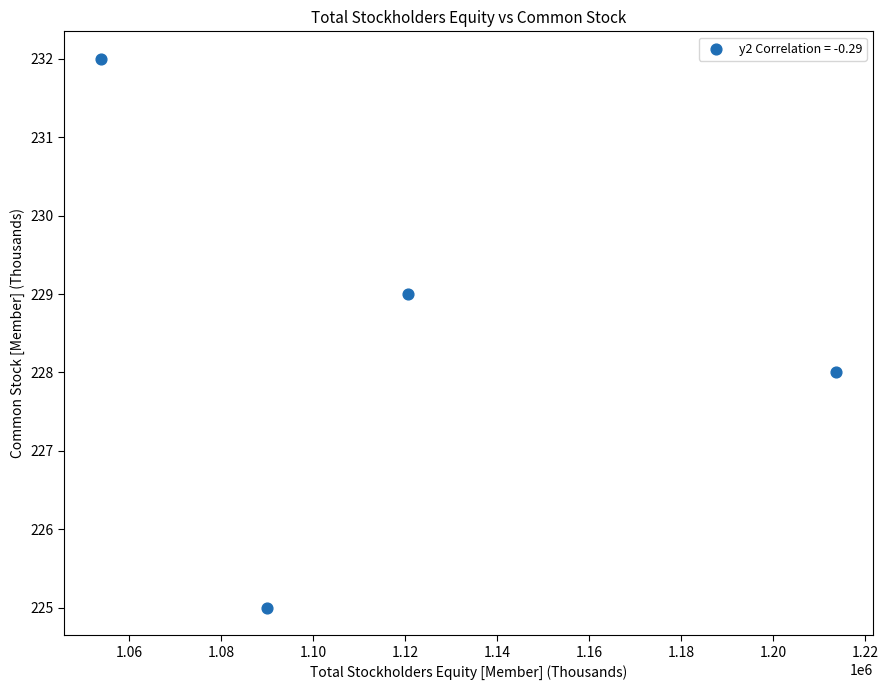

What is the range of Y values (max minus min)?

7